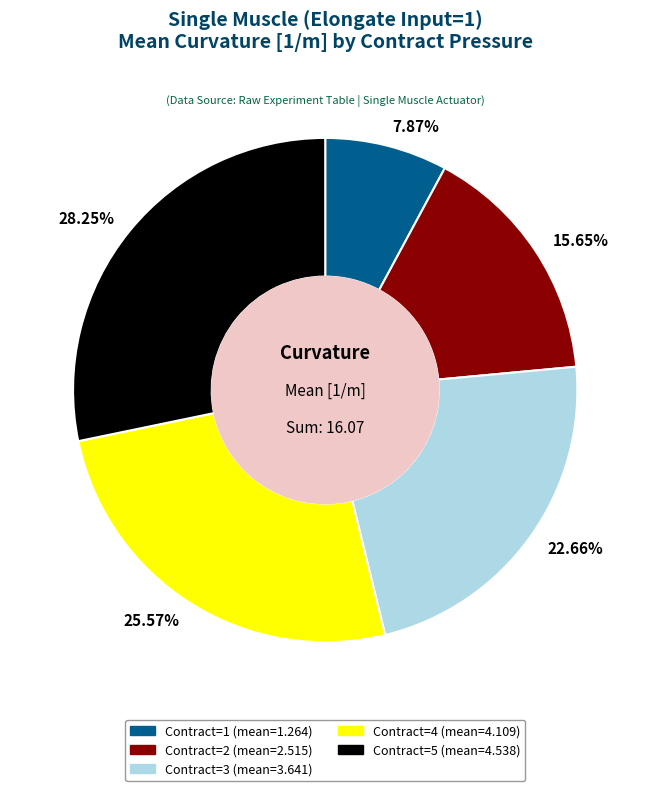

Does any single category account for the majority?

No